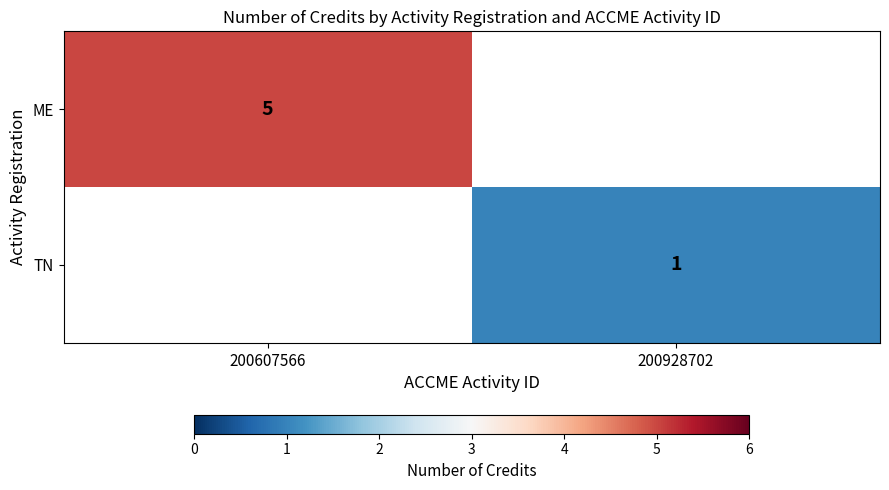

The ME series shows 2 at 200607566. True or false?

False